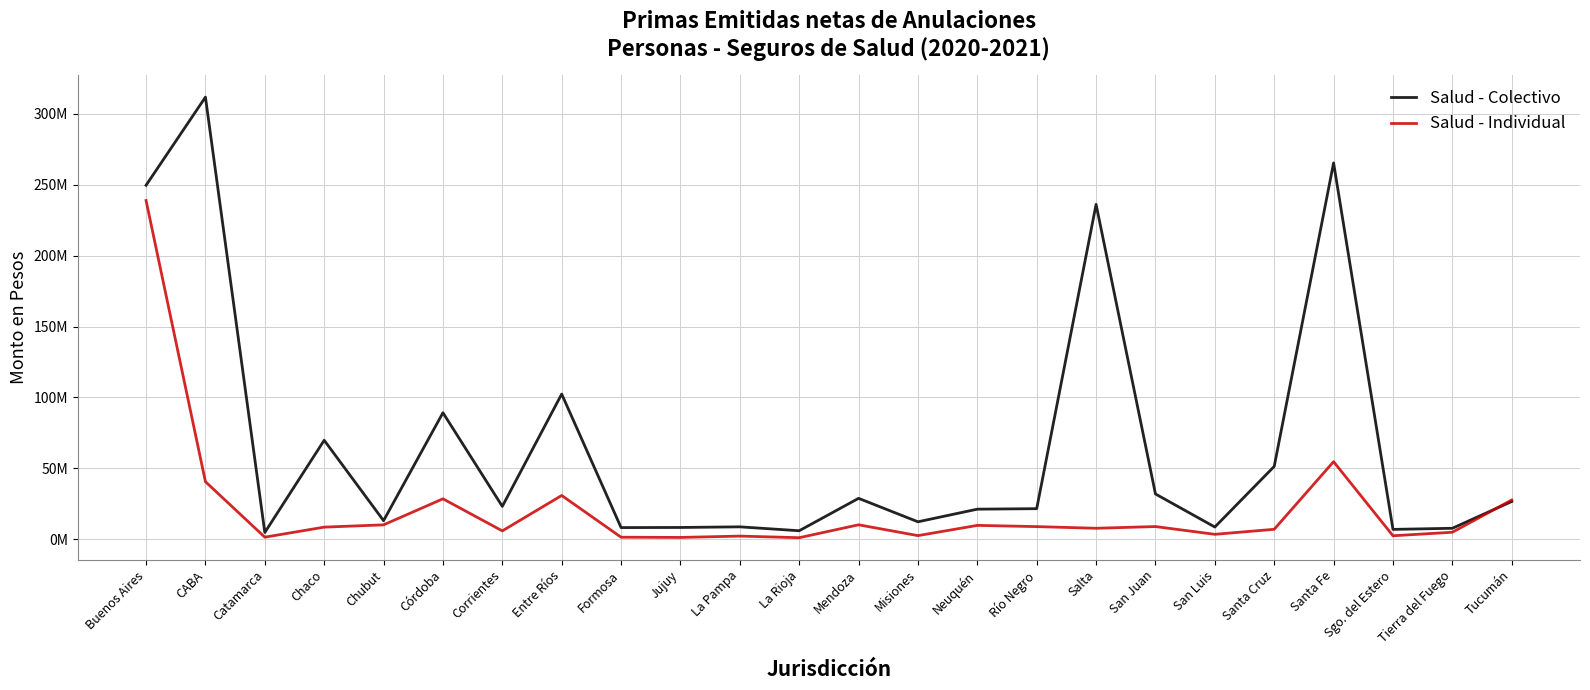

The Salud - Individual series shows 8947401 at San Juan. True or false?

True